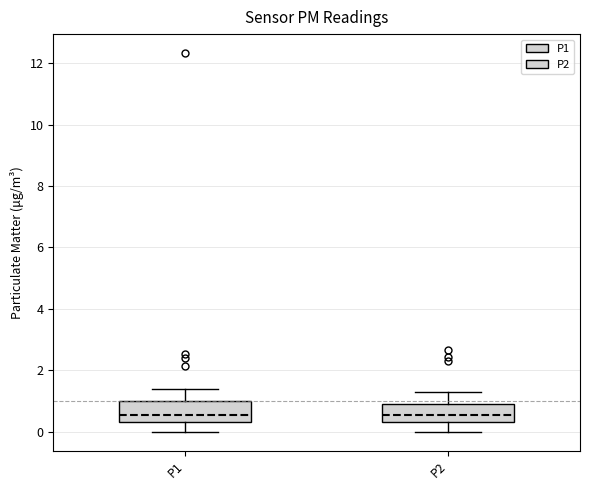

Where is the lower edge of the box for P1 on the y-axis? The values are not printed on the chart, so give them approximately, as read against the axis.

0.4